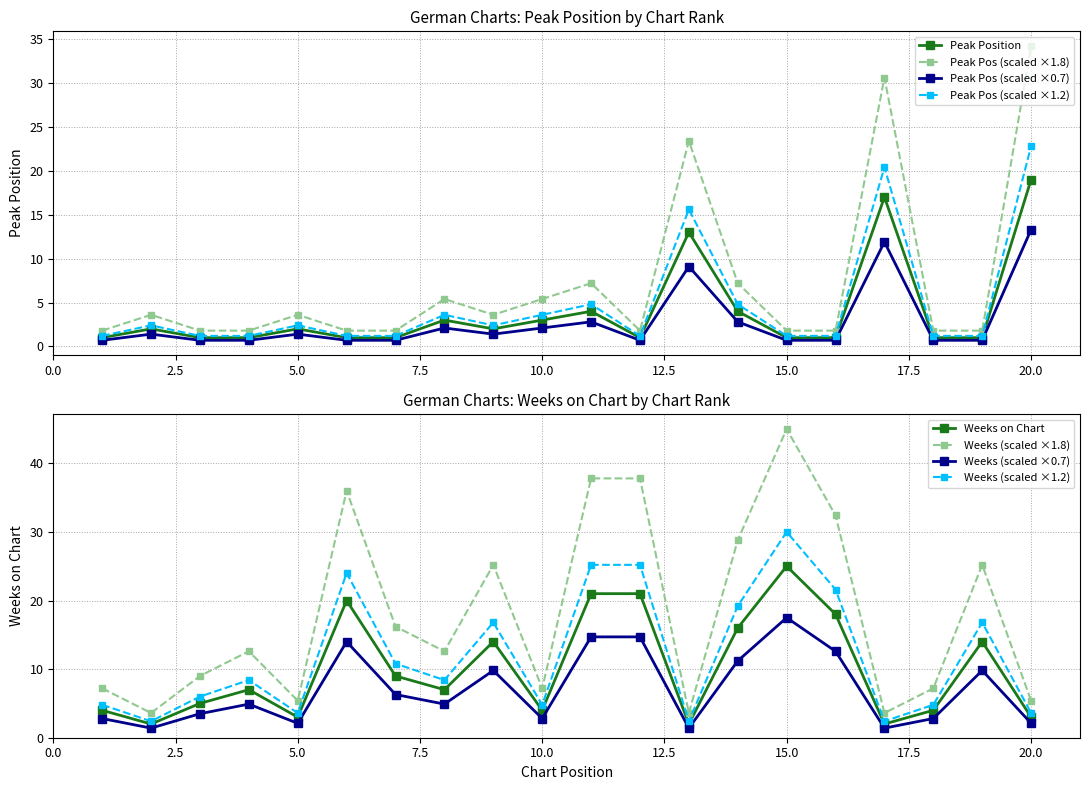

Is it true that Peak Pos (scaled ×0.7) equals 2.1 at 10.0?

True